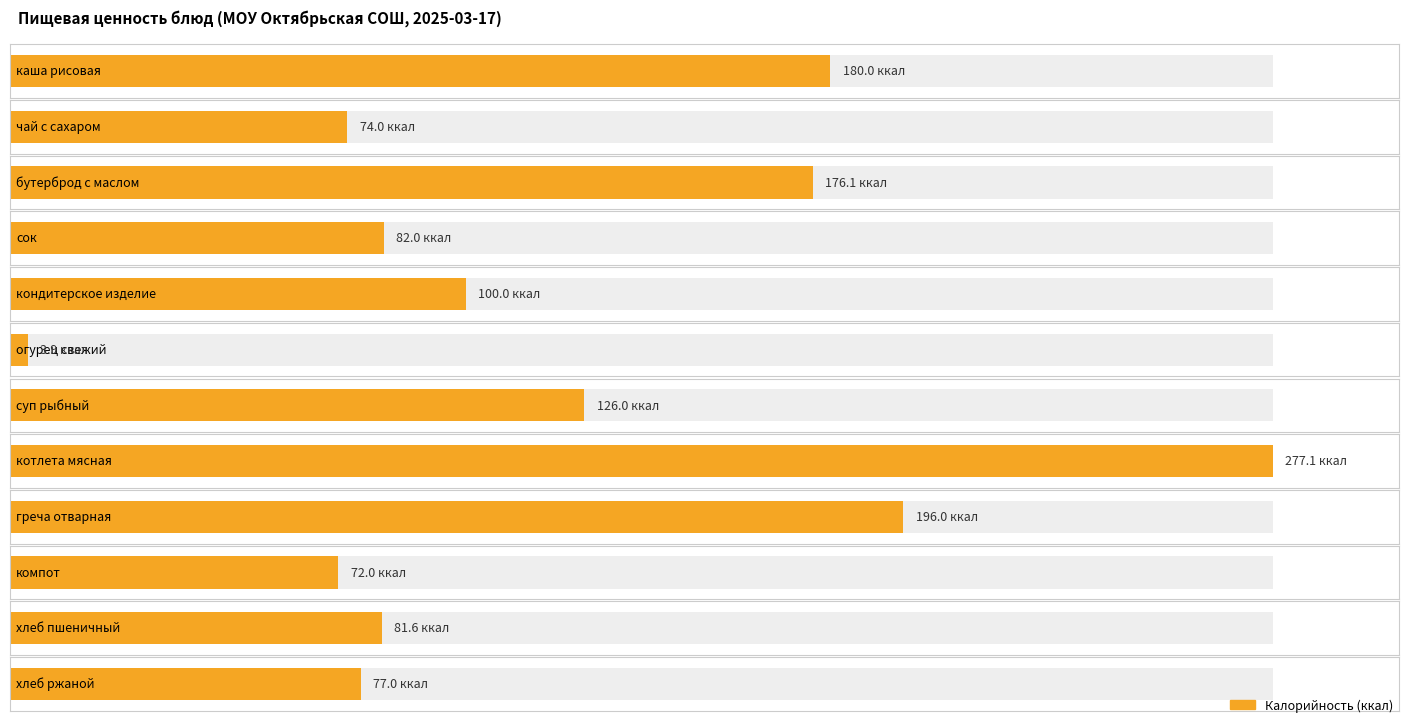

What is the label of the 5th bar from the left?

кондитерское изделие